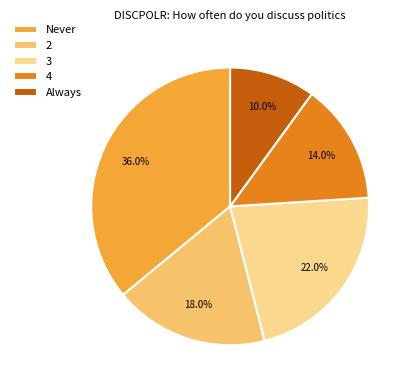

To the nearest percent, what is the difference between the largest and smallest slice percentages?

26%